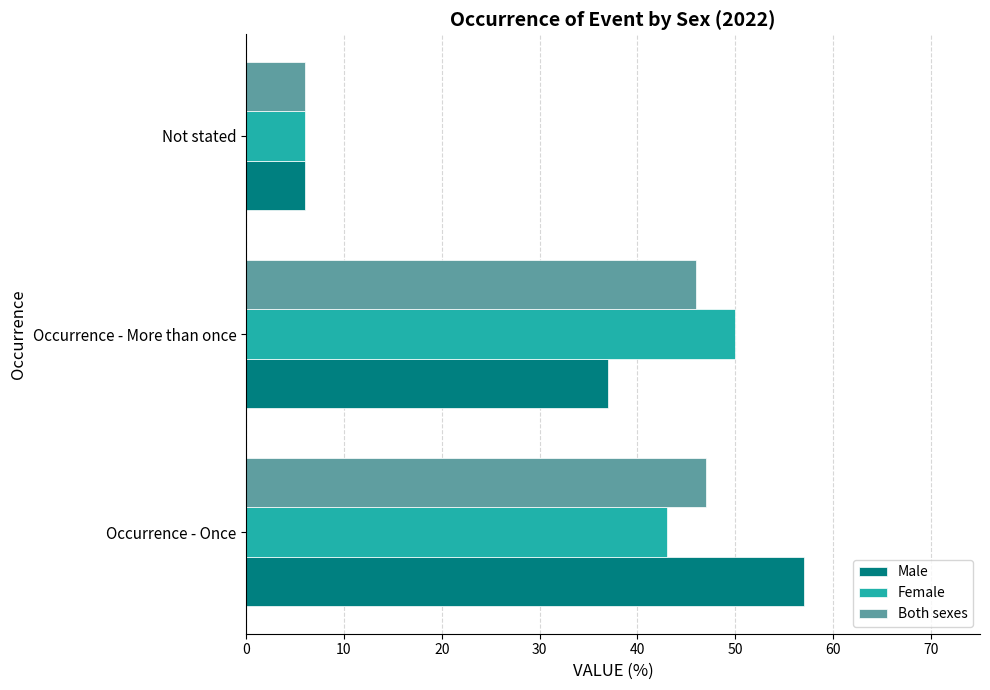

What is the total value across all series at Not stated?

18